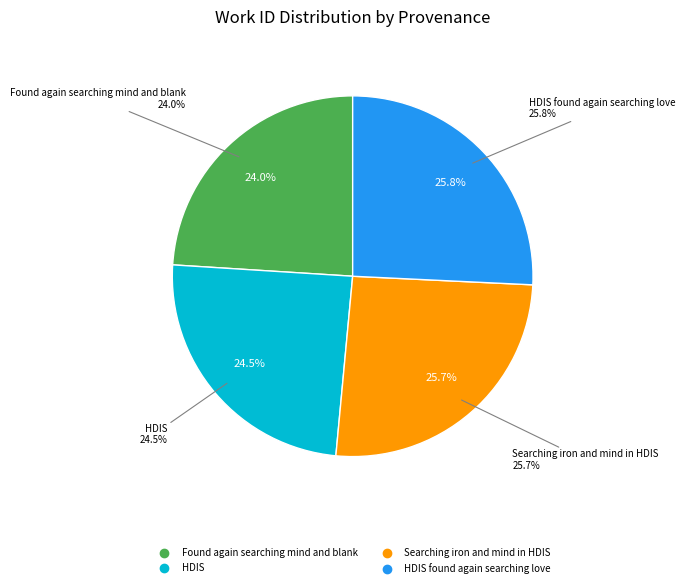

Count the number of slices in the pie.

4